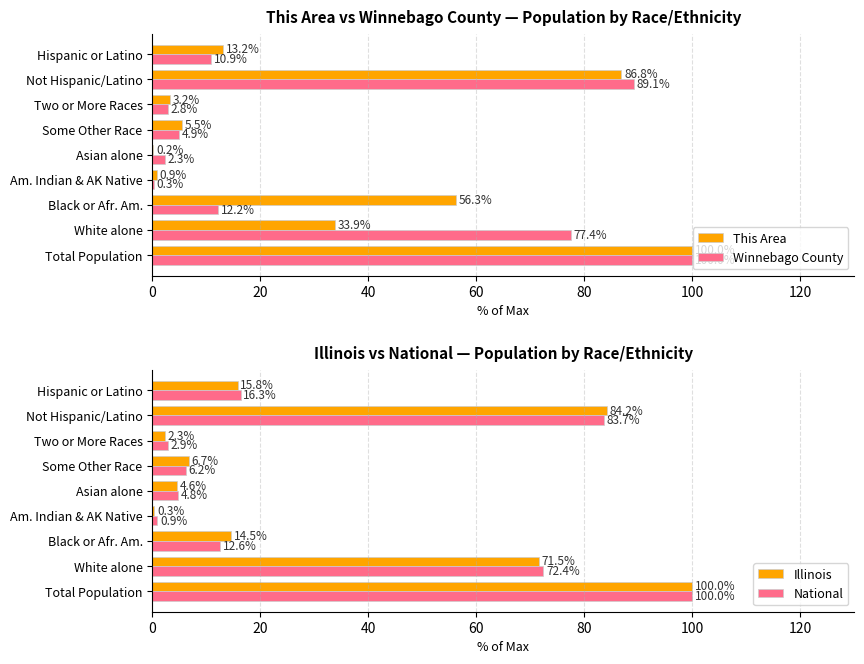

Between 20 and 140, which series saw the biggest shift?

This Area